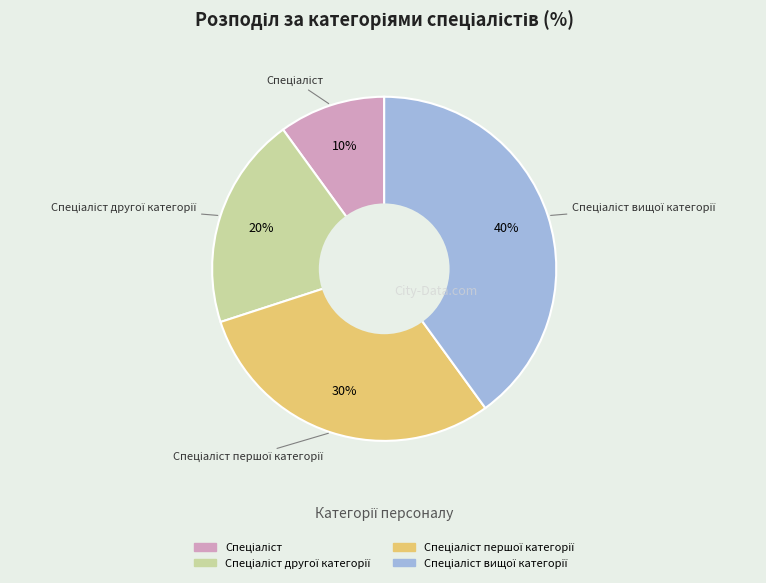

To the nearest percent, what is the average slice percentage?

25%